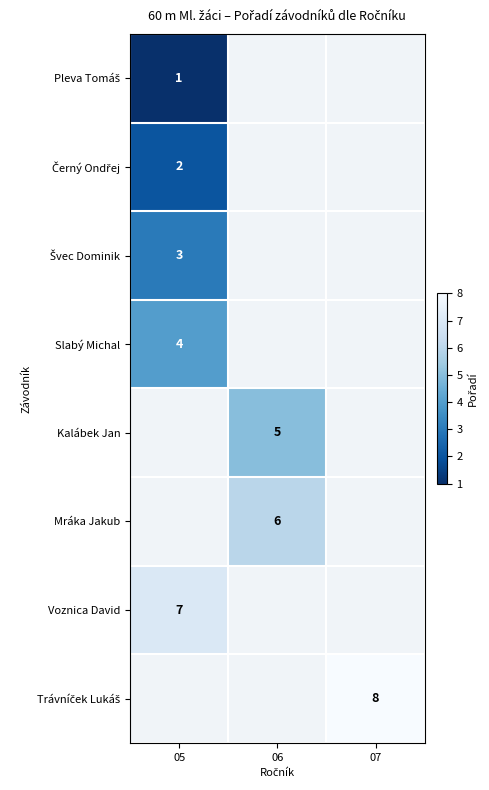

Is the value of Voznica David at 05 greater than the value of Kalábek Jan at 06?

Yes